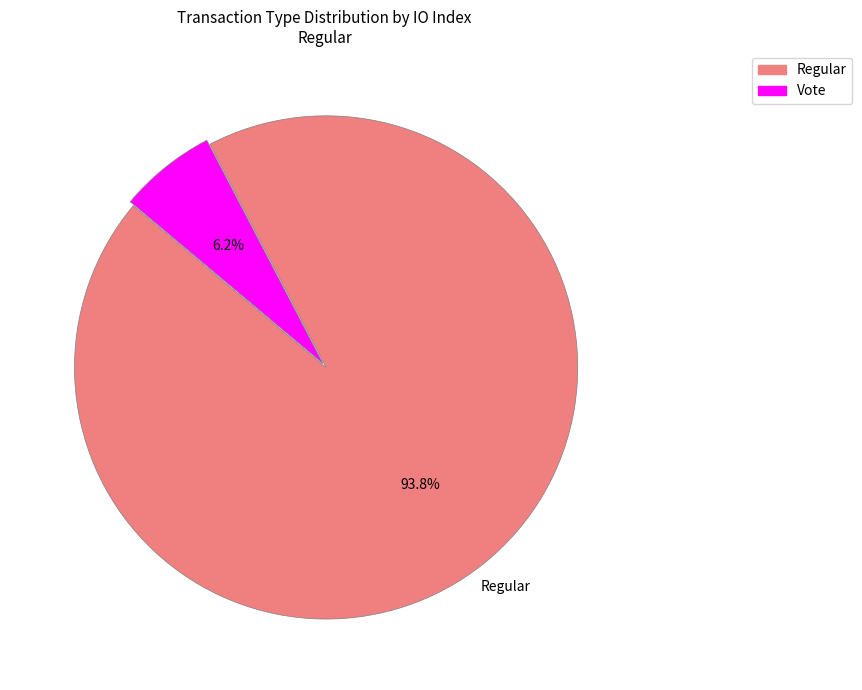

Which has a higher value, Regular or Vote?

Regular